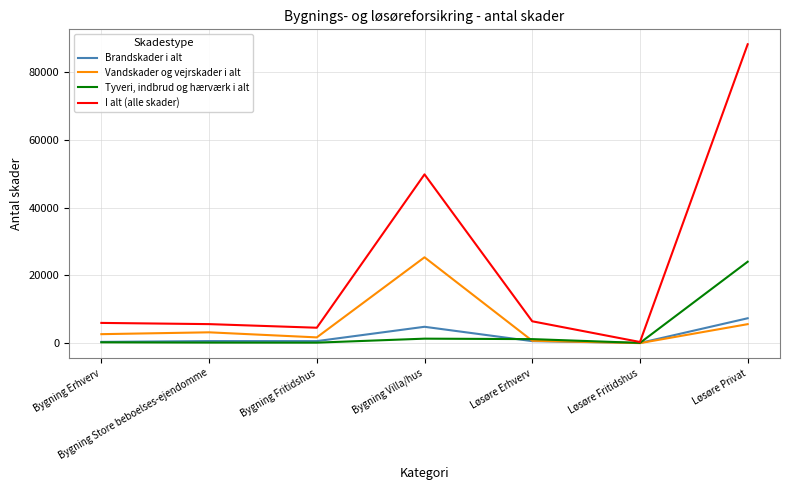

What position from the right is Løsøre Privat?

1